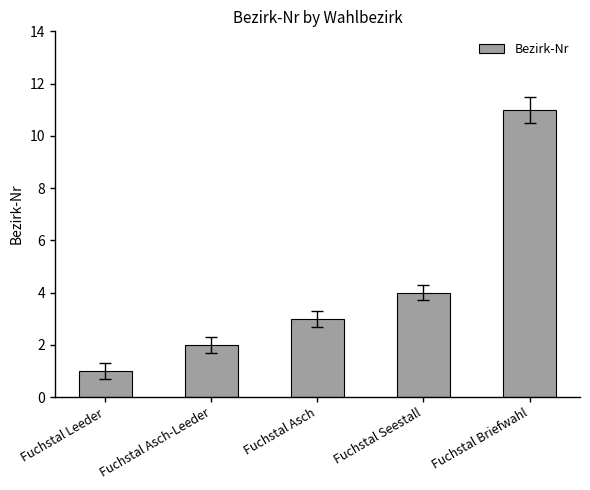

What is the change in value from Fuchstal Asch-Leeder to Fuchstal Briefwahl?

+9